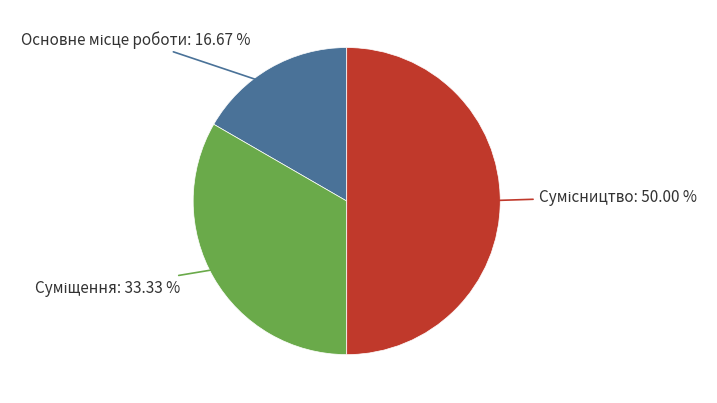

To the nearest percent, what is the average slice percentage?

33%